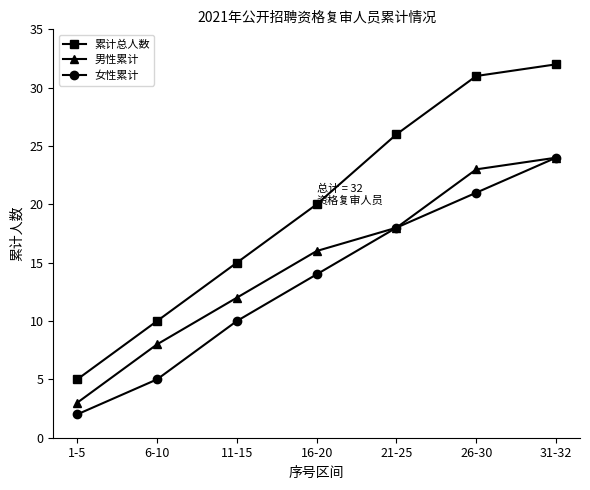

What is the approximate value of 女性累计 at 21-25, to the nearest 5?

20